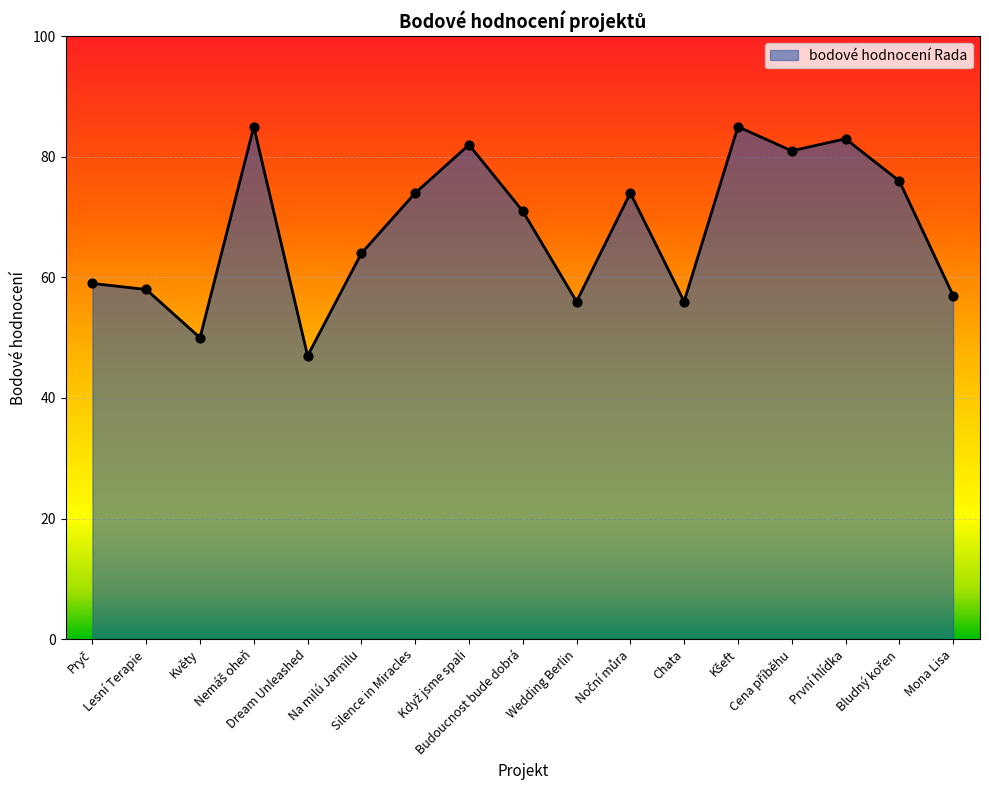

What is the difference between the maximum and minimum values?

38